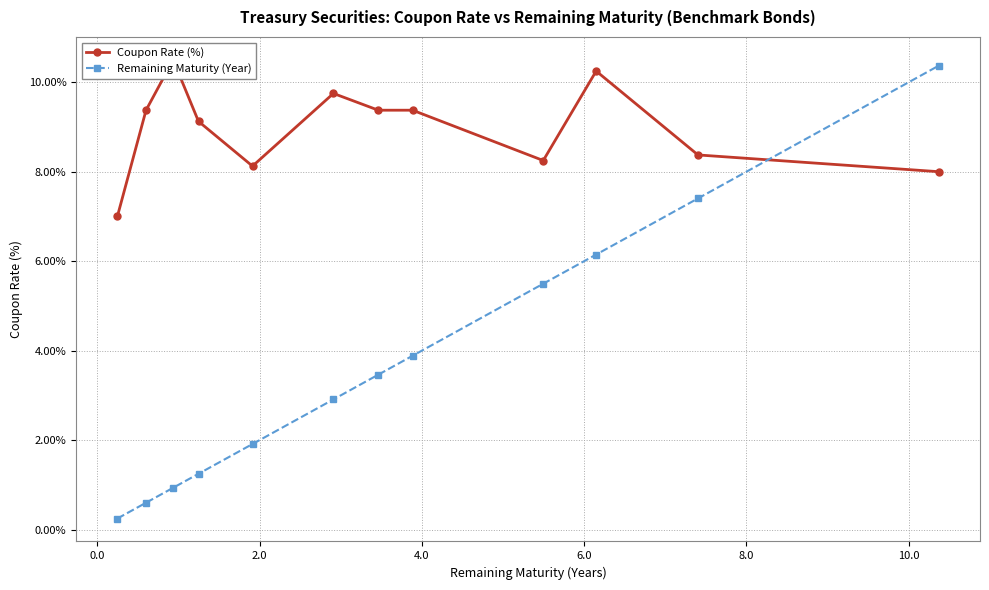

True or false: Remaining Maturity (Year) has a value of 6.0 at 12.0.

False